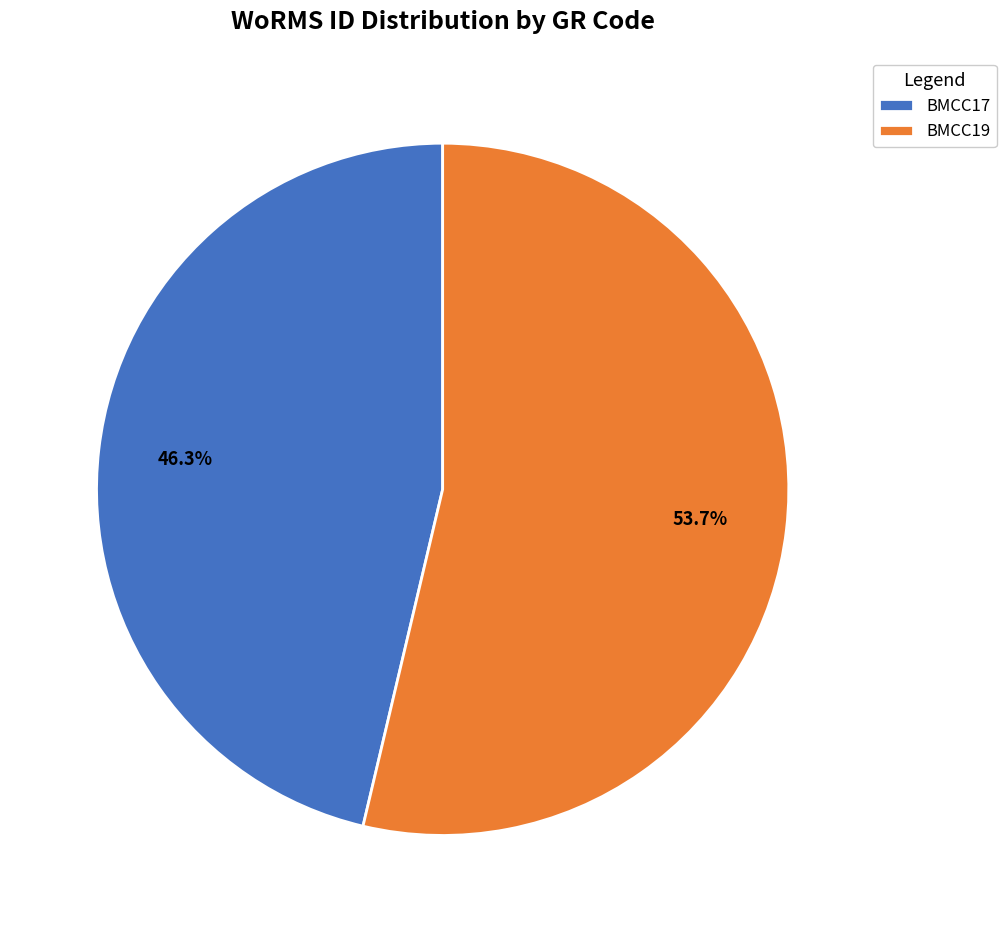

What percentage is the BMCC17 slice, to the nearest percent?

46%